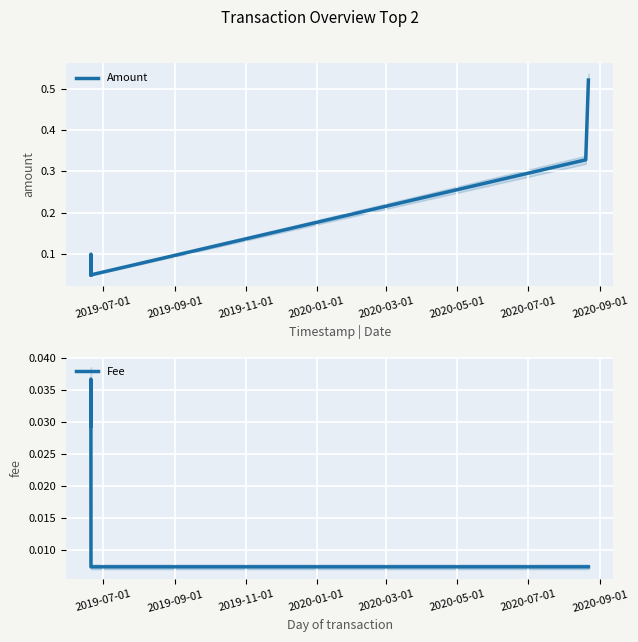

What is the average value of the Amount series?

0.2